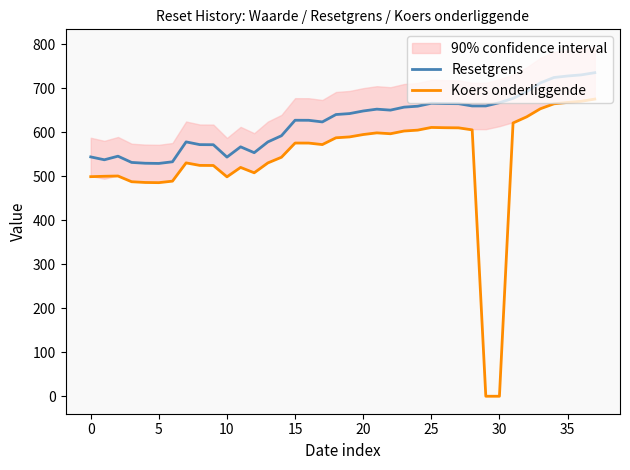

How many data points in Koers onderliggende are above 575?

20